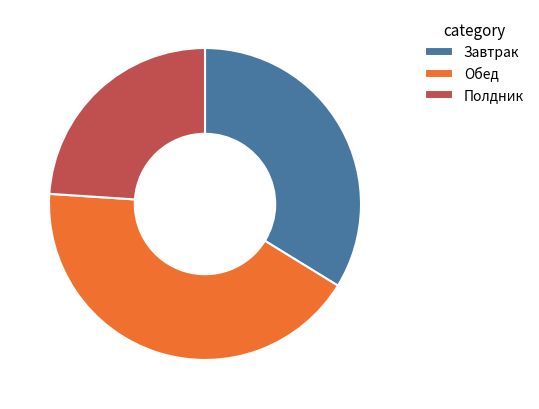

True or false: Обед accounts for 50% of the total.

False